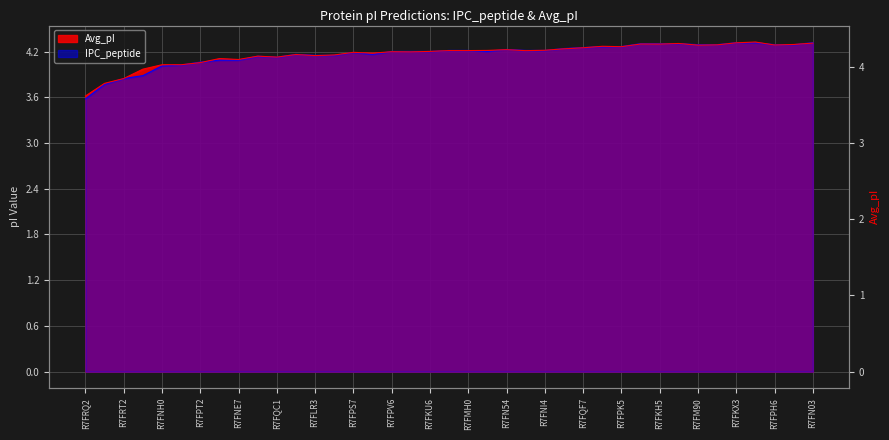

Where is the first local maximum for Avg_pI?

R7FKR6